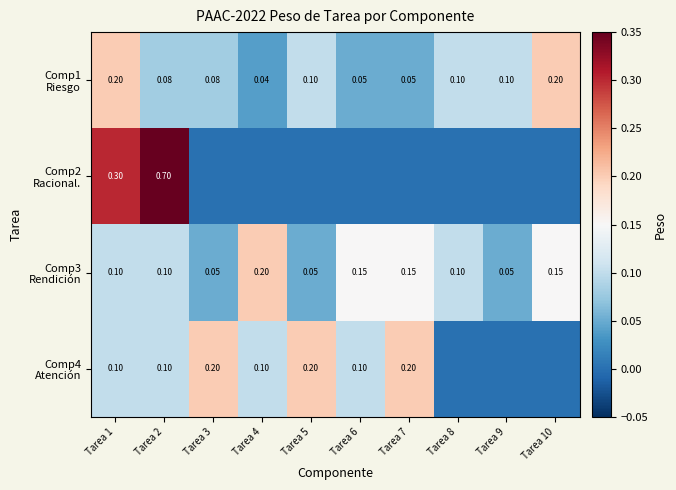

Count the number of data series in this chart.

4